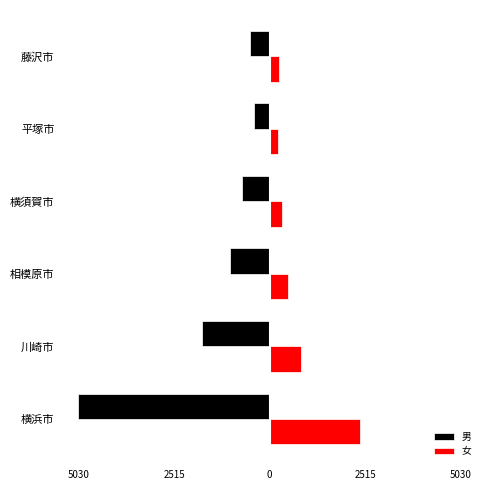

What are all the series names shown in the legend?

男, 女